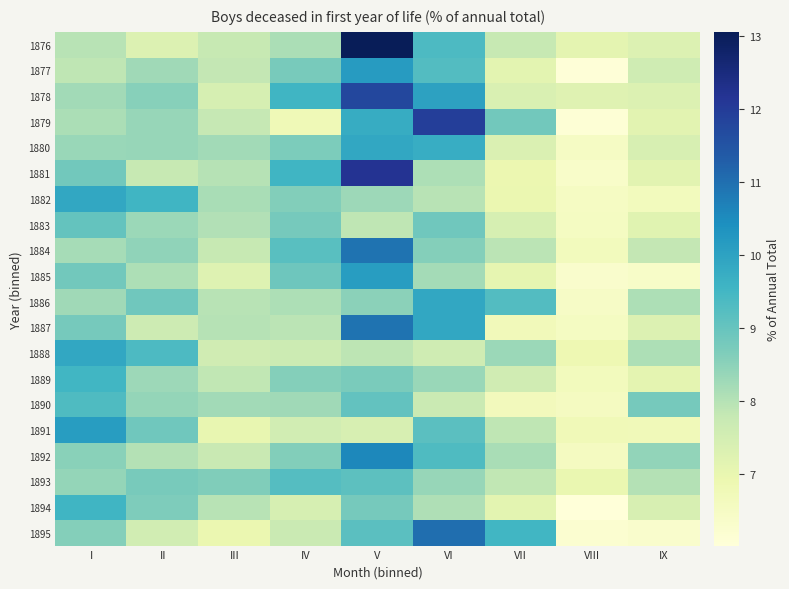

List the series in order of their peak value, lowest first.

1883, 1893, 1890, 1889, 1894, 1888, 1880, 1882, 1886, 1885, 1891, 1877, 1892, 1887, 1884, 1895, 1878, 1879, 1881, 1876